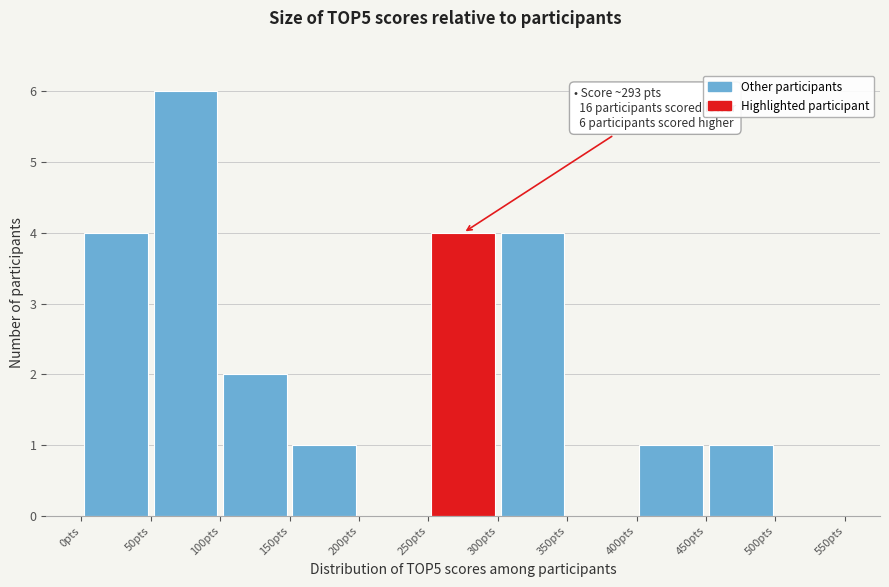

Over which range of the x-axis is the bar tallest?

50 to 100